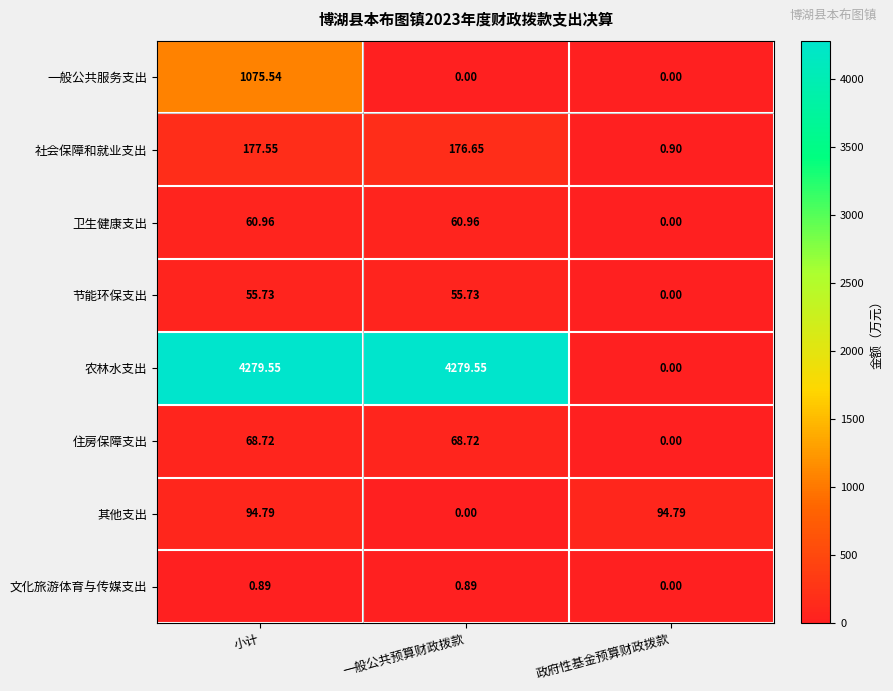

Where is 卫生健康支出 nearest to the value 30?

政府性基金预算财政拨款